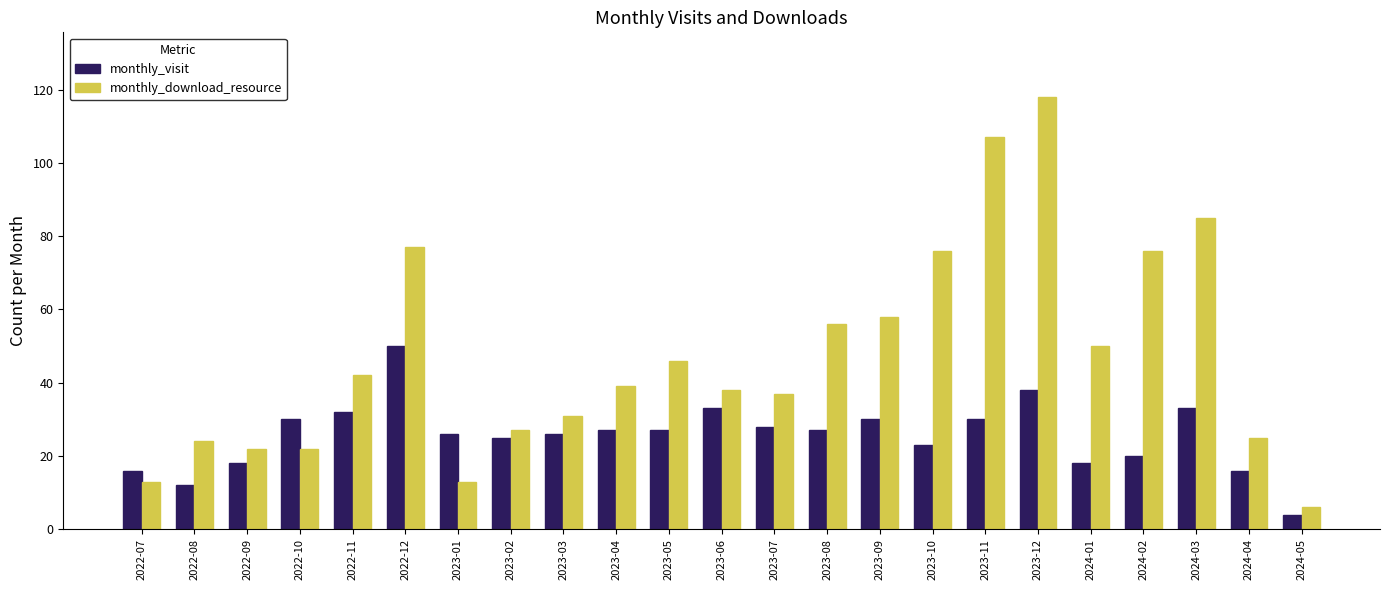

Reading right to left, list all the values displayed in this chart.

monthly_visit: 2024-05=4	2024-04=16	2024-03=33	2024-02=20	2024-01=18	2023-12=38	2023-11=30	2023-10=23	2023-09=30	2023-08=27	2023-07=28	2023-06=33	2023-05=27	2023-04=27	2023-03=26	2023-02=25	2023-01=26	2022-12=50	2022-11=32	2022-10=30	2022-09=18	2022-08=12	2022-07=16
monthly_download_resource: 2024-05=6	2024-04=25	2024-03=85	2024-02=76	2024-01=50	2023-12=118	2023-11=107	2023-10=76	2023-09=58	2023-08=56	2023-07=37	2023-06=38	2023-05=46	2023-04=39	2023-03=31	2023-02=27	2023-01=13	2022-12=77	2022-11=42	2022-10=22	2022-09=22	2022-08=24	2022-07=13